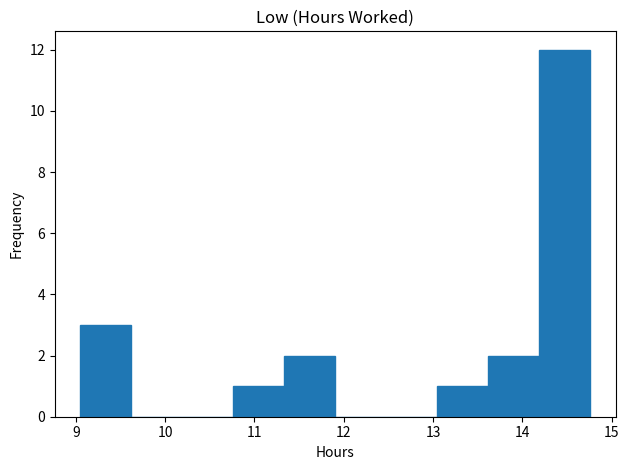

Over which range of the x-axis is the bar tallest?

14.2 to 14.8